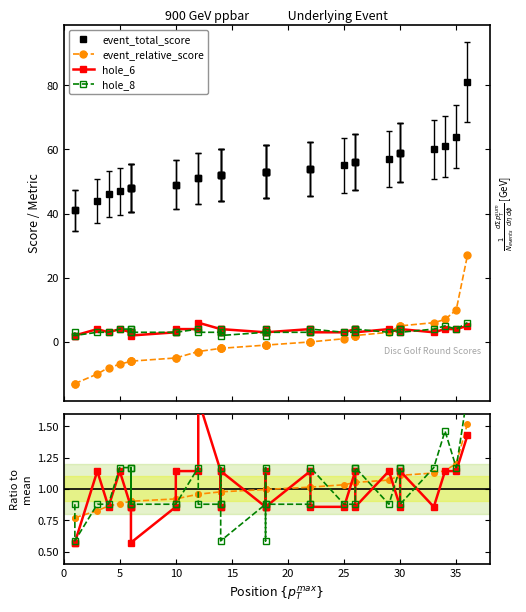

True or false: hole_8 and event_relative_score intersect in this chart.

False